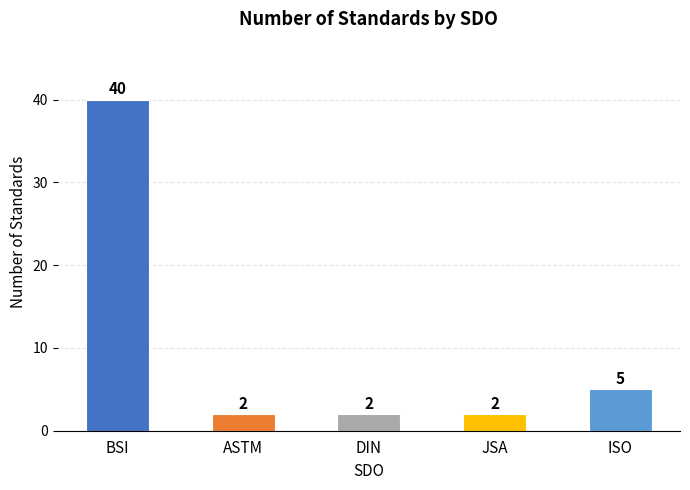

What is the difference between the values at BSI and DIN?

38